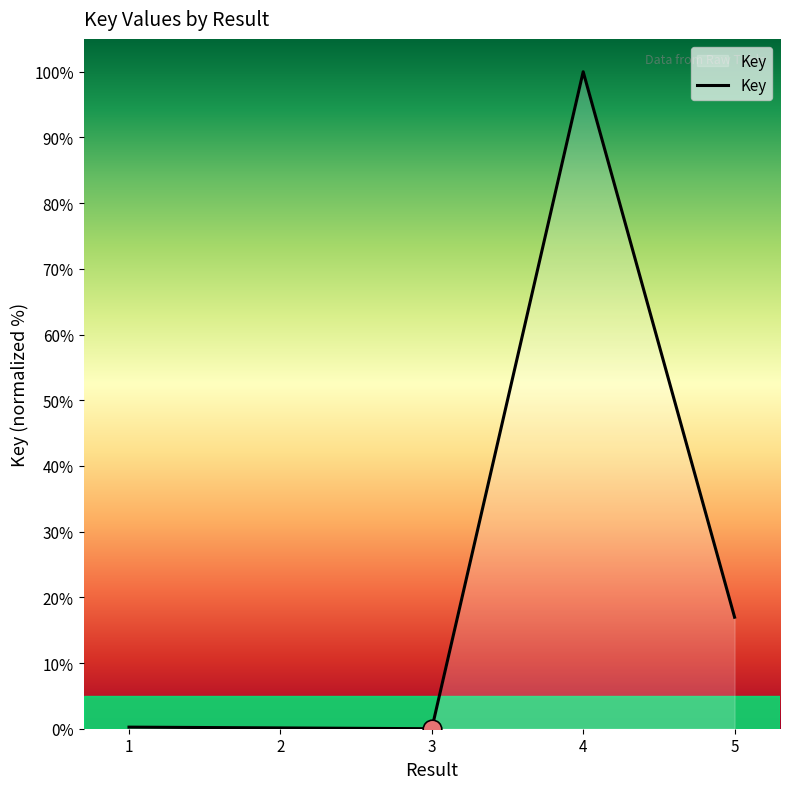

What is the change in value from 3 to 5?

+17.0